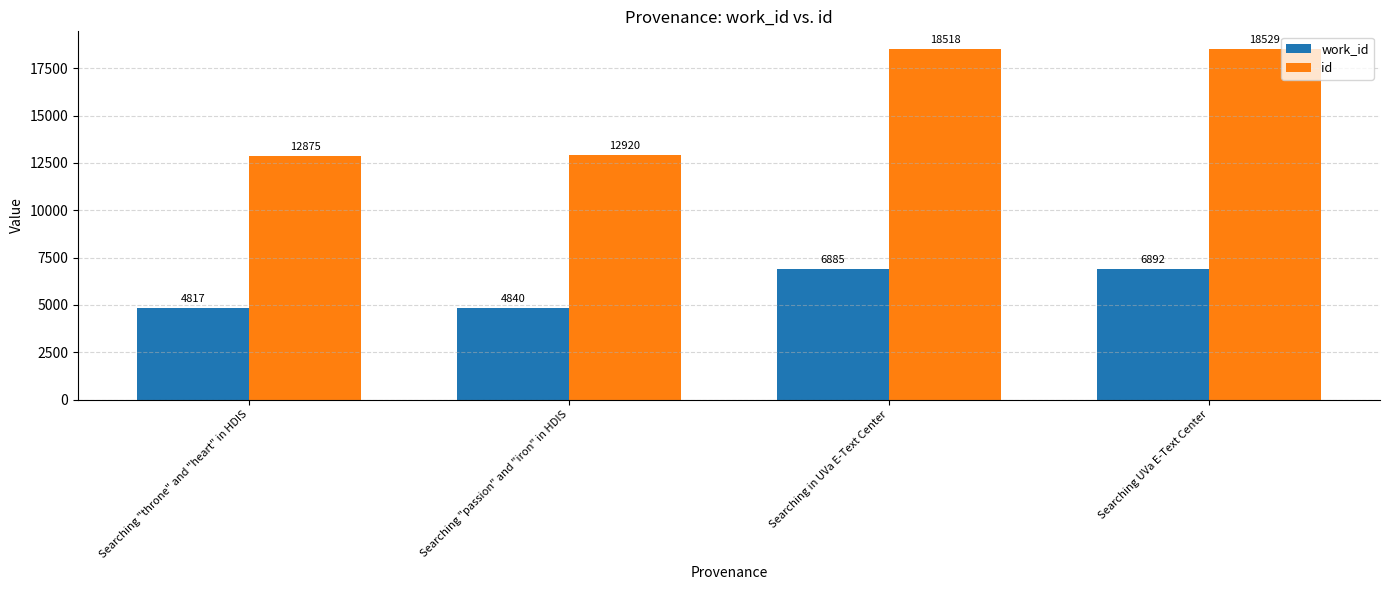

At which category does the chart reach its minimum across all series?

Searching "throne" and "heart" in HDIS